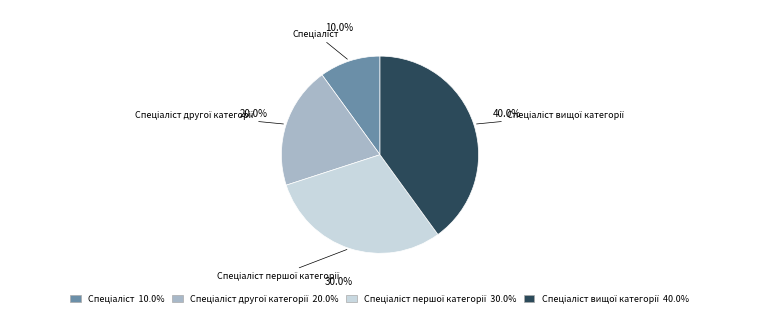

Is there any slice that represents more than half of the pie?

No